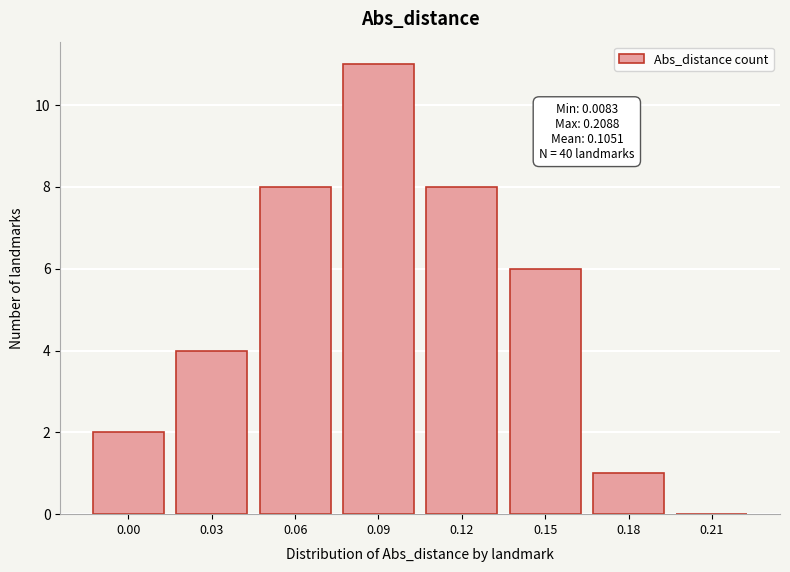

Reading right to left, extract all data points from this chart.

0.21=0	0.18=1	0.15=6	0.12=8	0.09=11	0.06=8	0.03=4	0.00=2